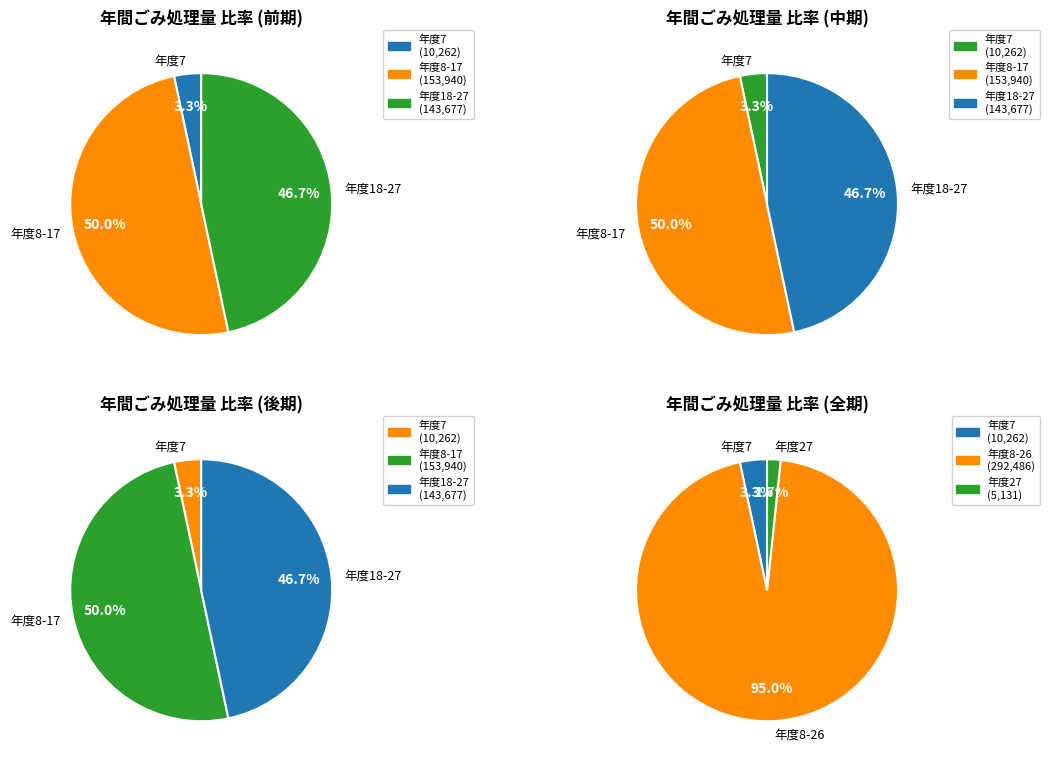

Which slice is the smallest?

27